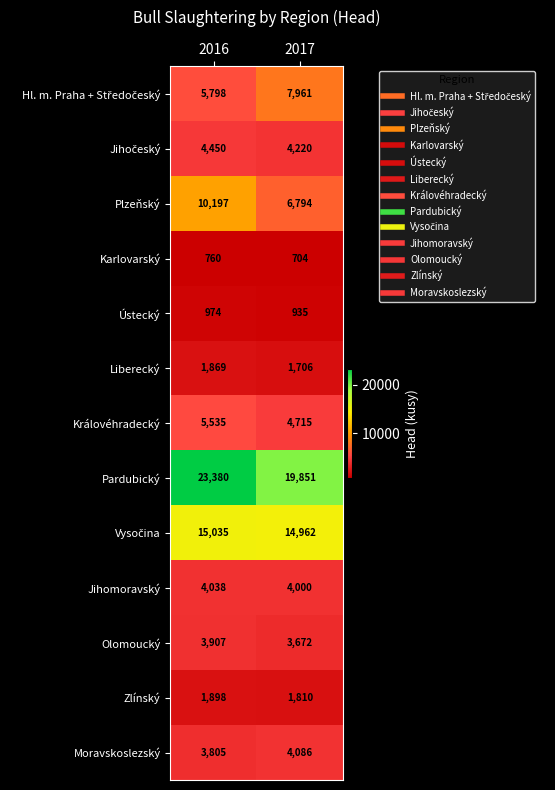

Which series has the largest total across all categories?

Pardubický